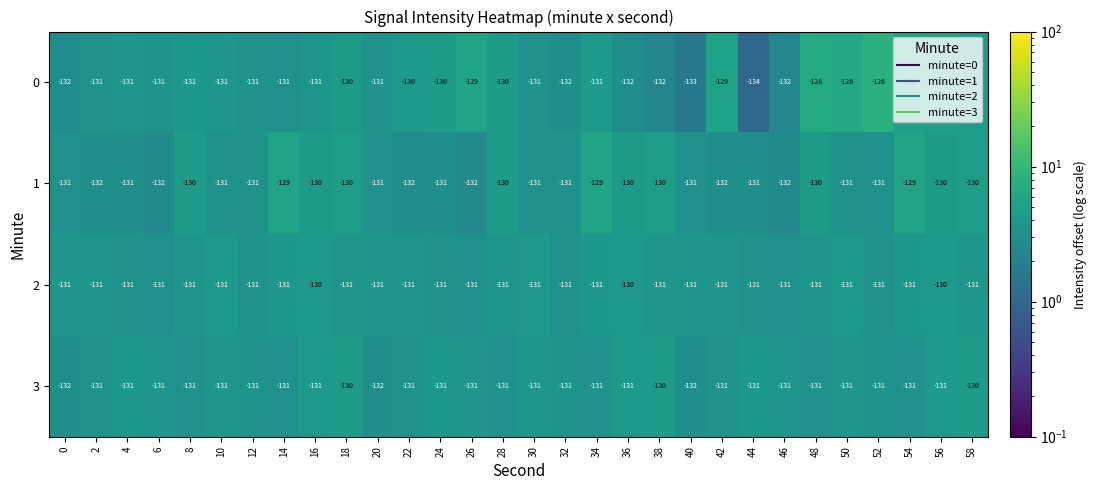

At which category is the sum across all series the highest?

52